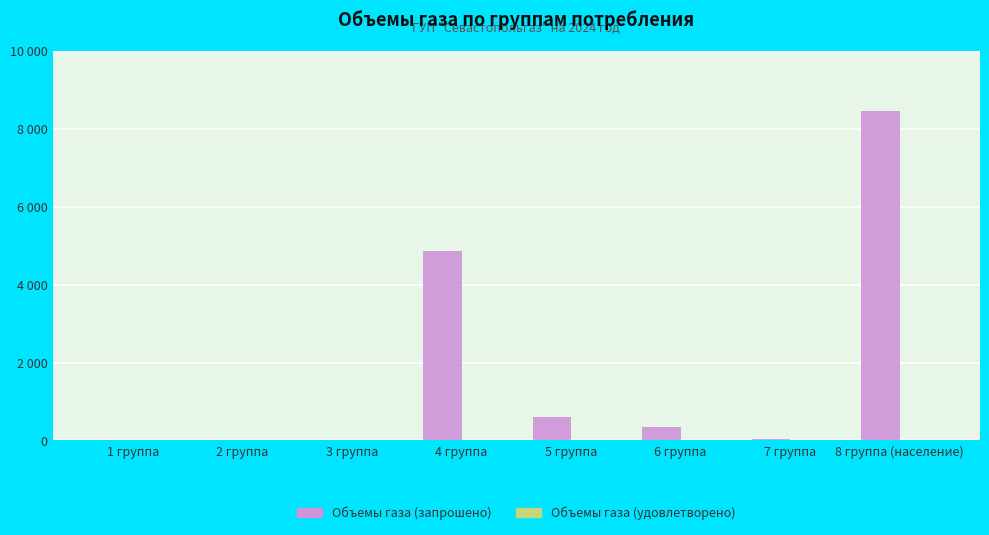

What is the label of the 8th bar from the right?

1 группа